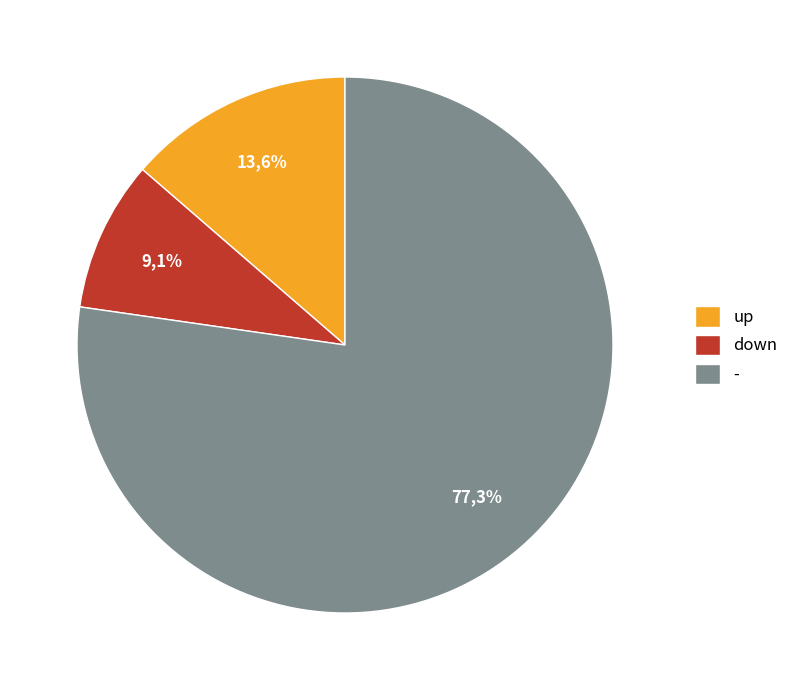

What is the largest slice in the pie chart?

-